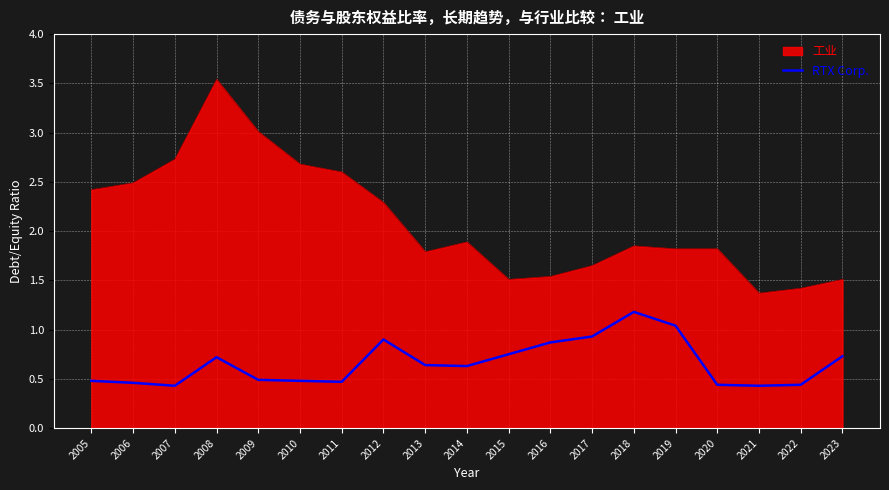

What is the difference between the maximum and minimum values in the 工业 series?

2.2